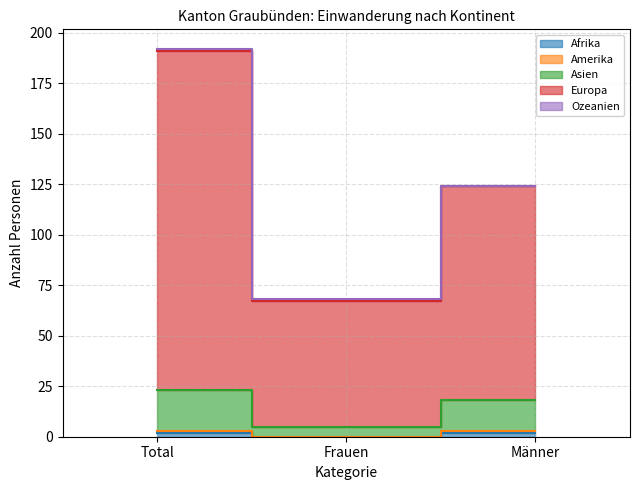

What is the label of the 2nd point from the left?

Frauen